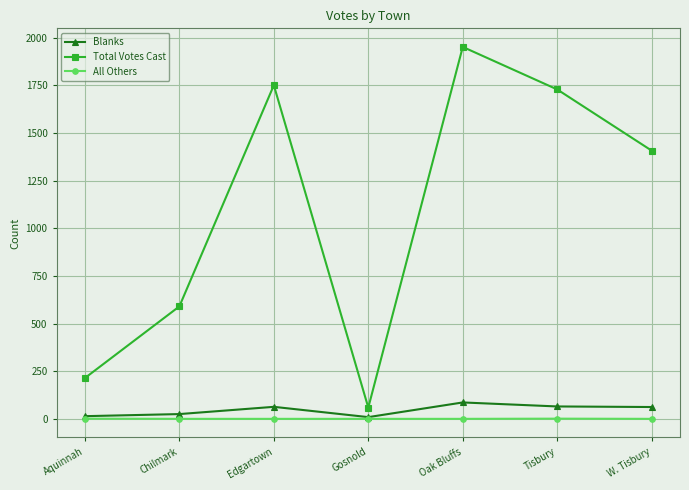

At how many categories does at least one series exceed 626?

4